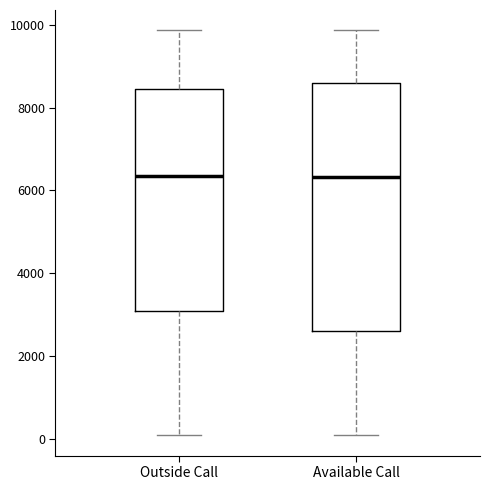

Where is the lower edge of the box for Available Call on the y-axis? The values are not printed on the chart, so give them approximately, as read against the axis.

2600